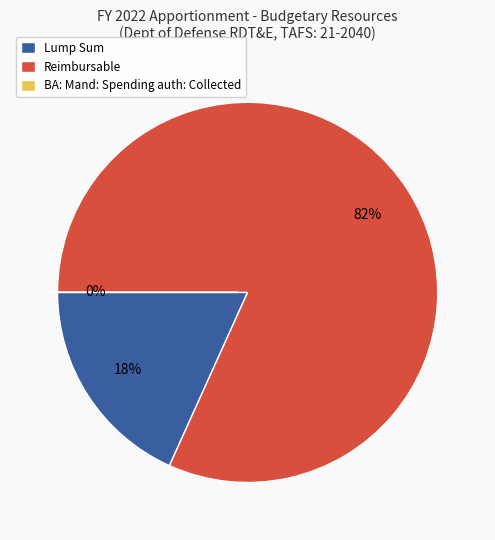

The Lump Sum slice represents 18% of the pie. True or false?

True